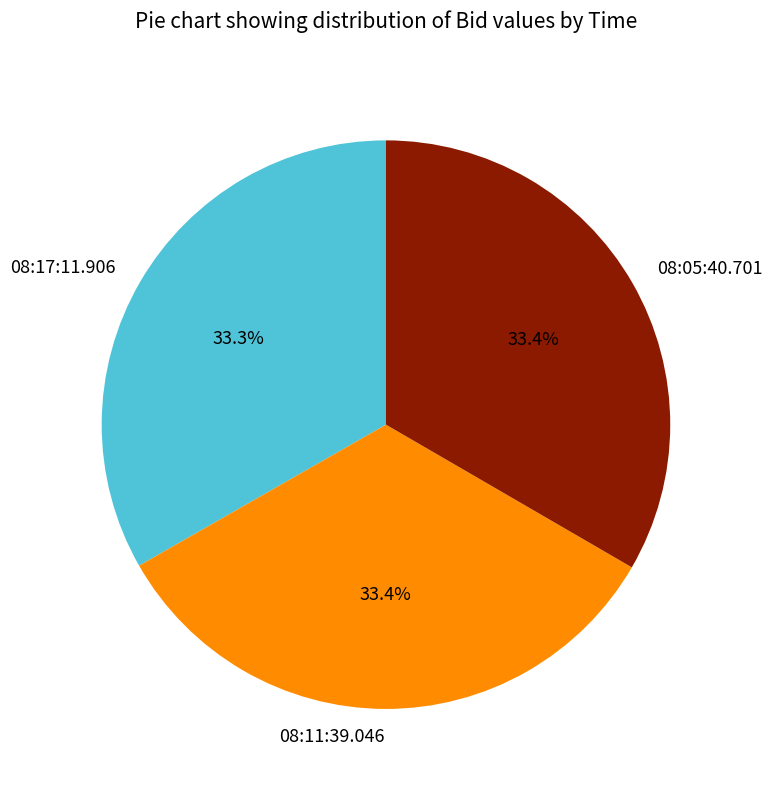

To the nearest percent, what portion does 08:11:39.046 represent?

33%